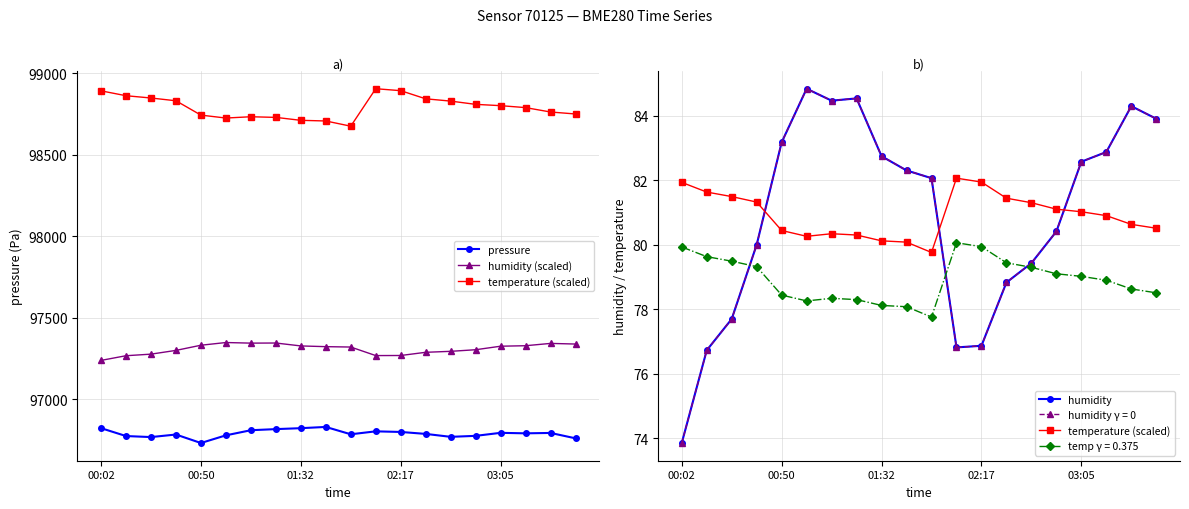

How many interior local valleys does the temperature (scaled) series have?

2